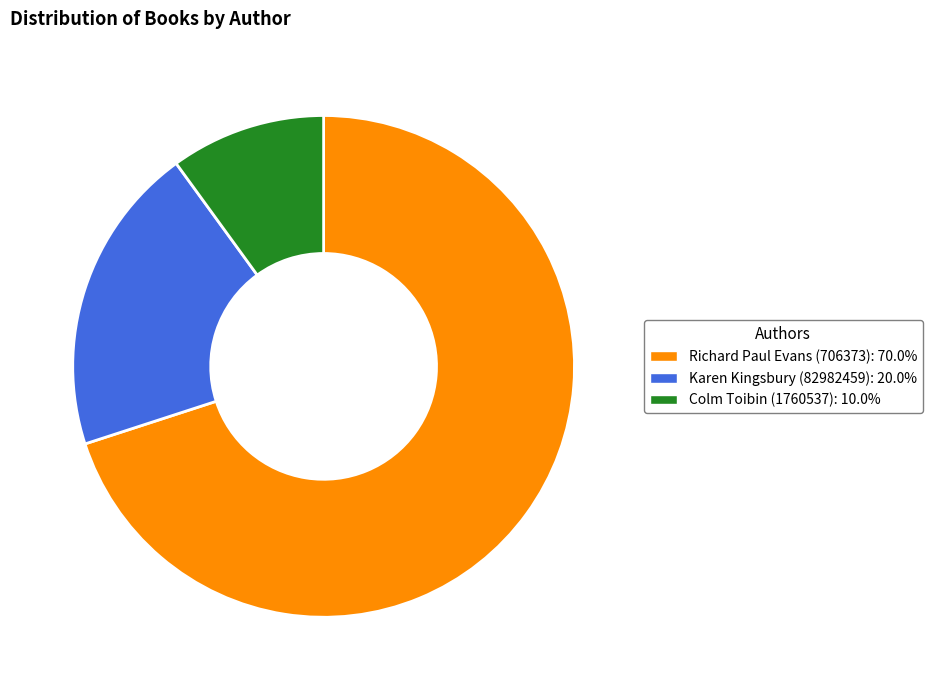

Count the number of slices in the pie.

3